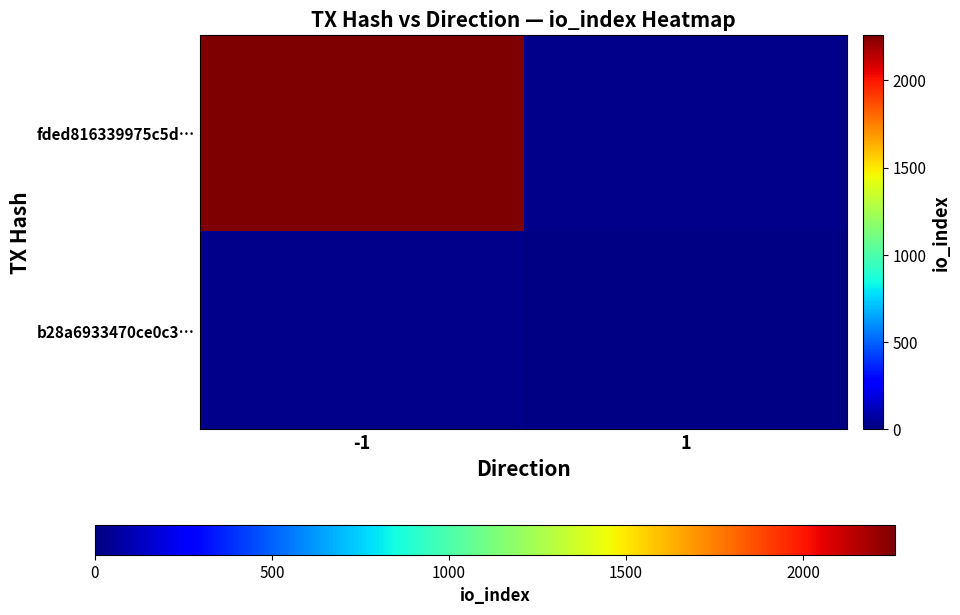

What value does the b28a6933470ce0c3… series have at 1?

14.0